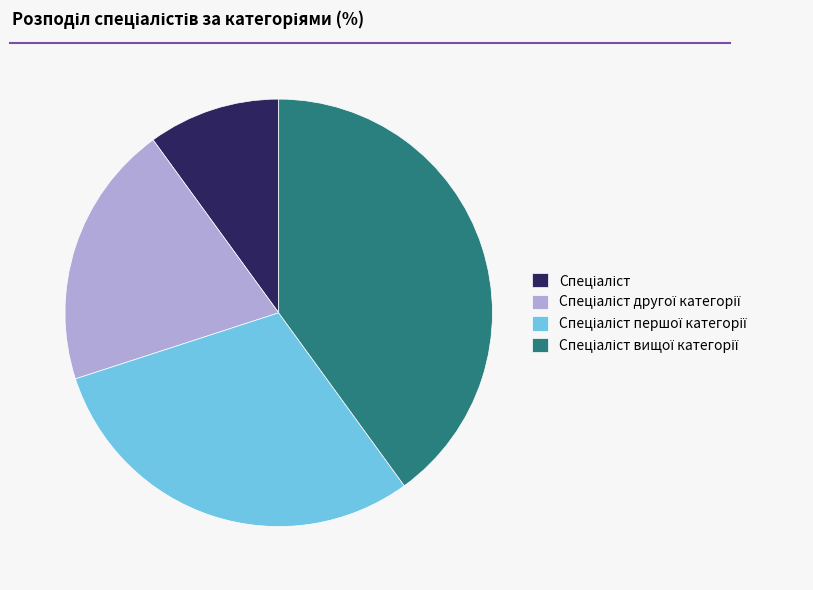

Does any single category account for the majority?

No